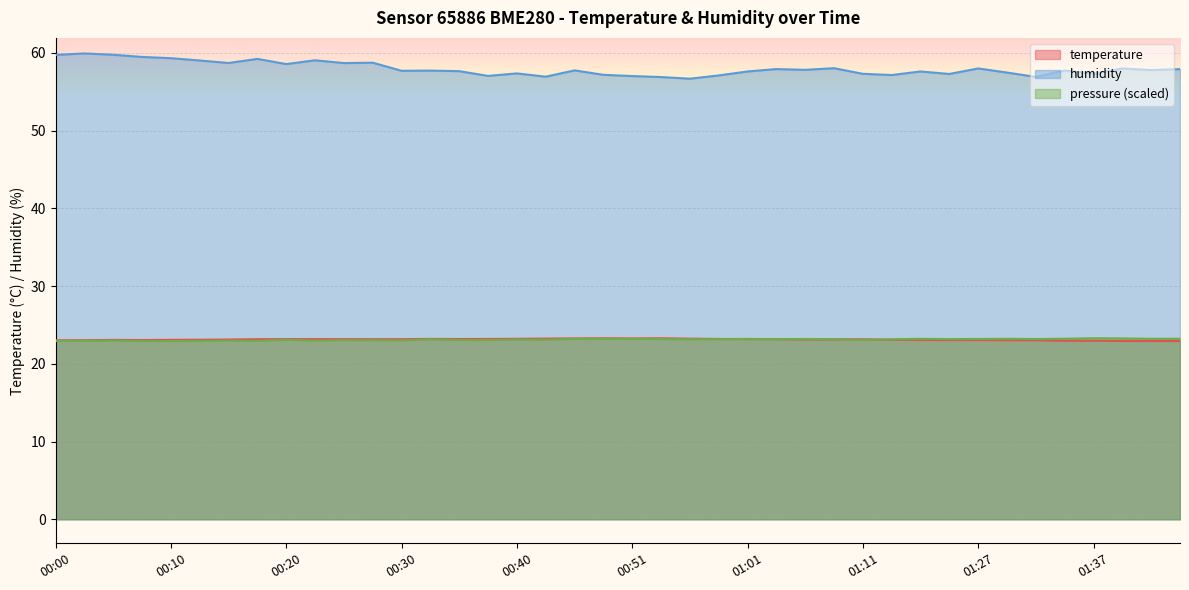

True or false: humidity and temperature intersect in this chart.

False